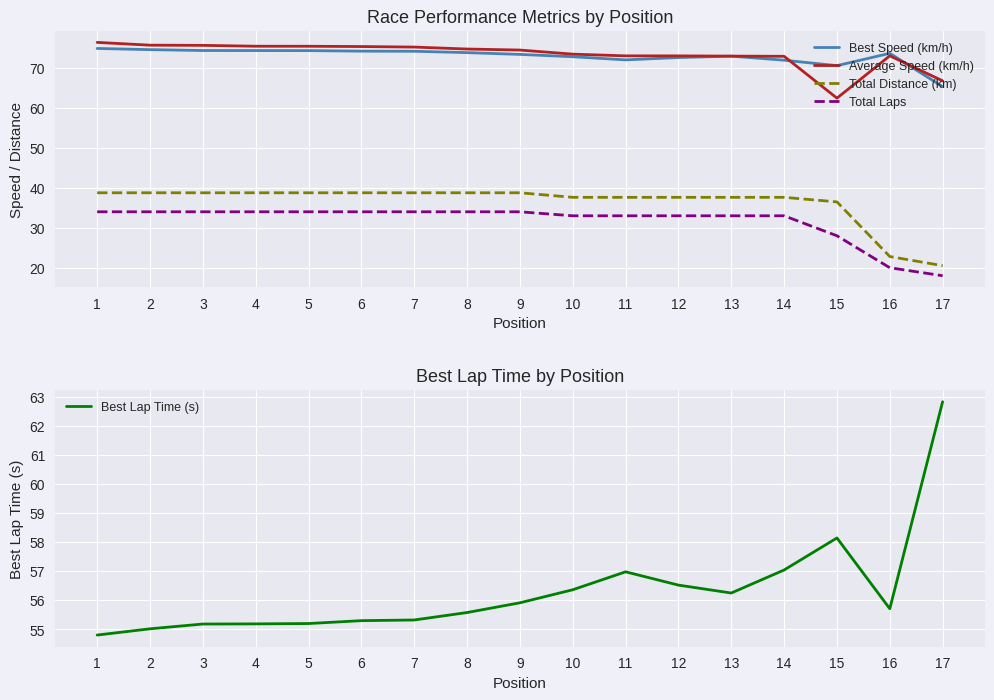

How many interior local peaks does the Average Speed (km/h) series have?

1